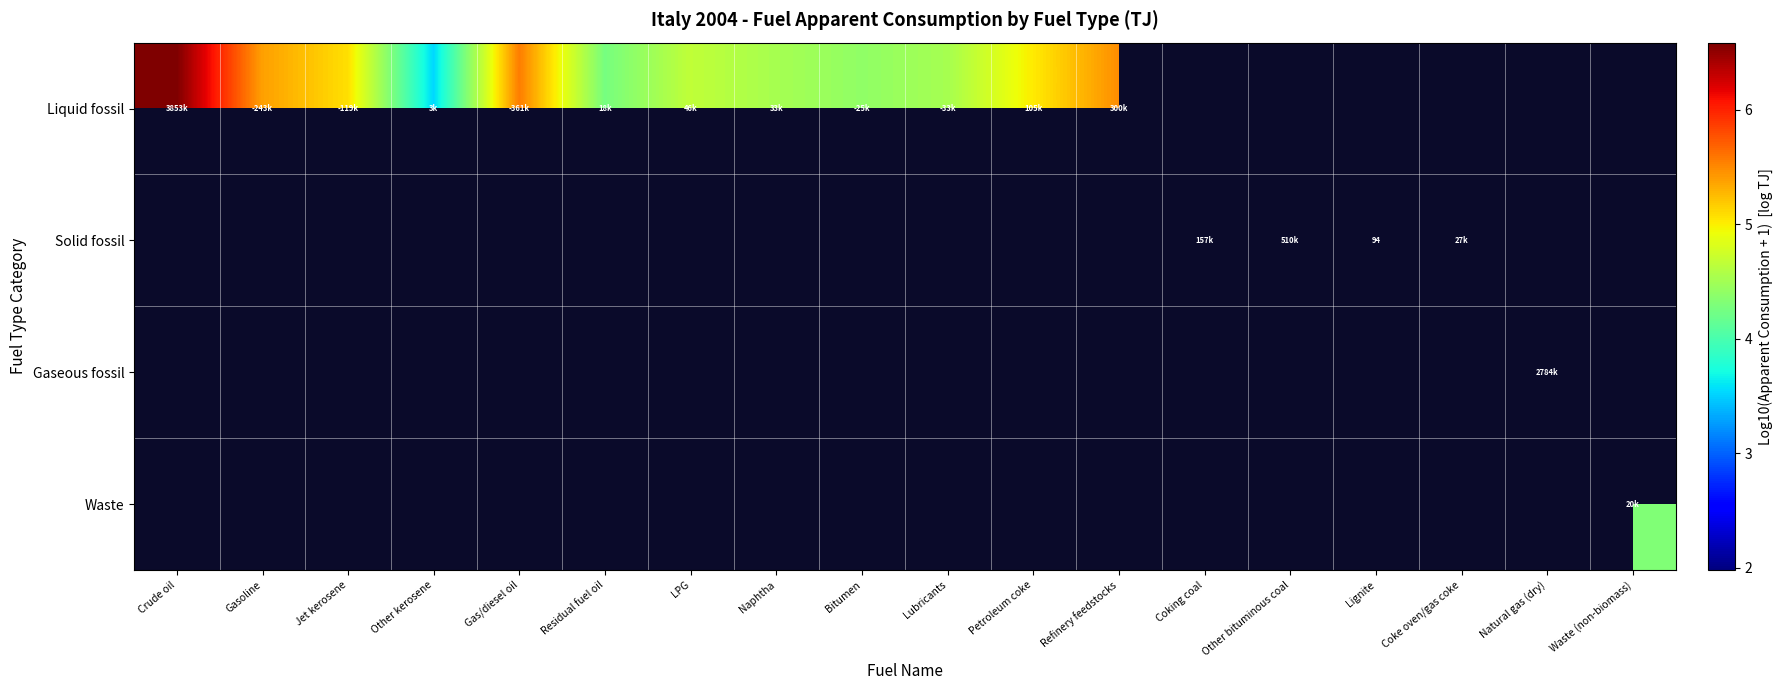

Which series changed the most between Naphtha and Bitumen?

Liquid fossil